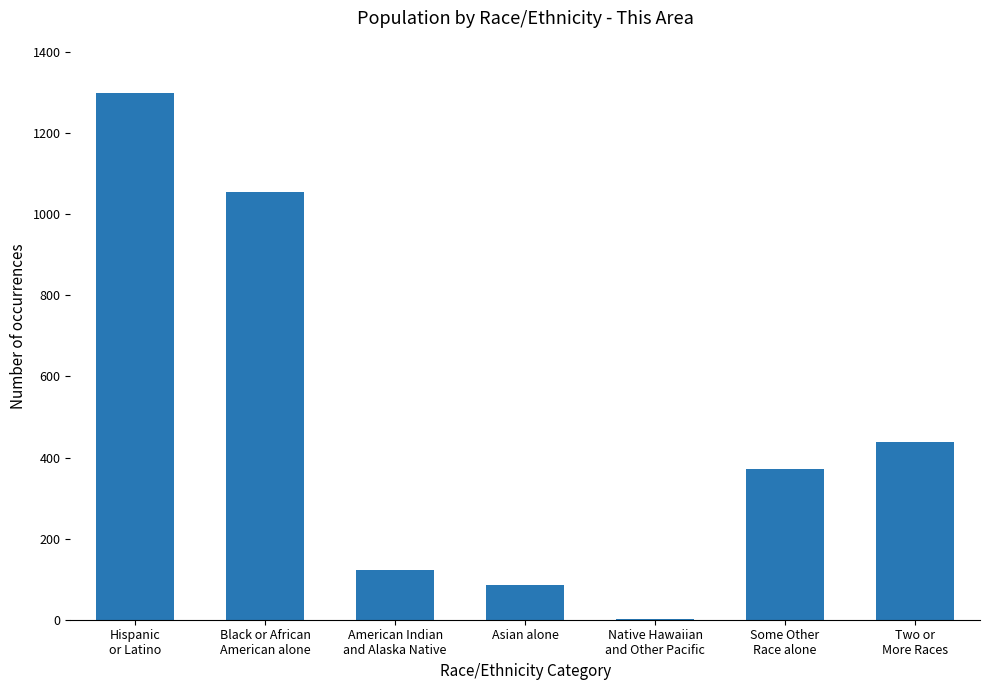

The value at Asian alone is 140. True or false?

False